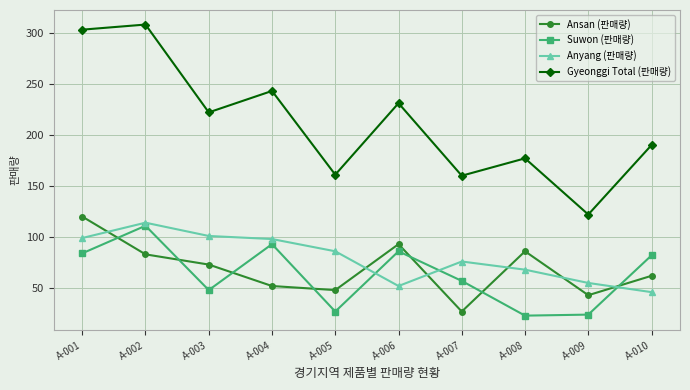

At how many categories does at least one series exceed 201?

5